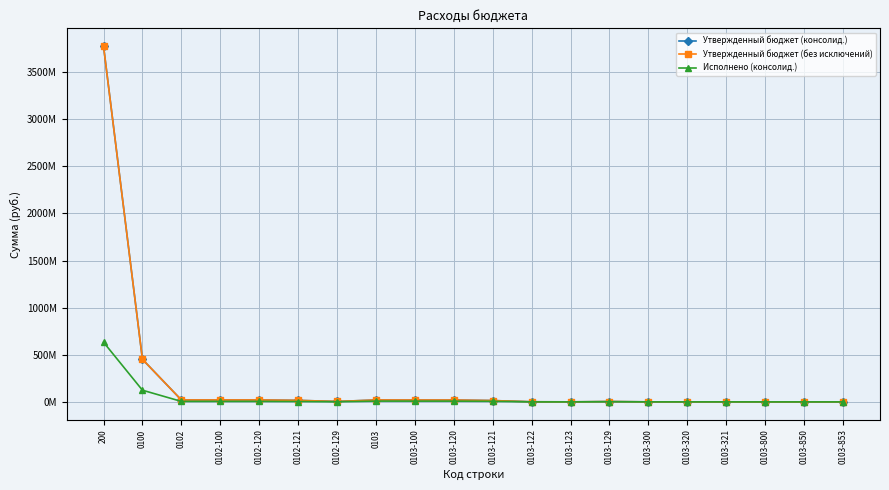

The Утвержденный бюджет (без исключений) series shows 23289562.4 at 0103-121. True or false?

False